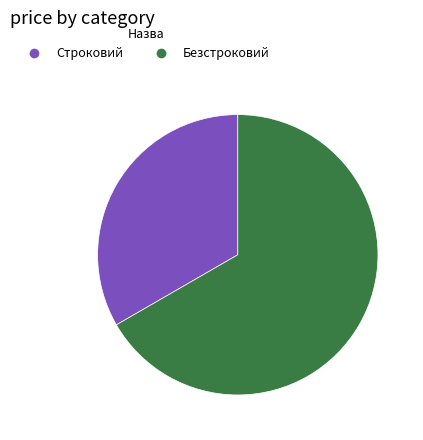

Is there any slice that represents more than half of the pie?

Yes